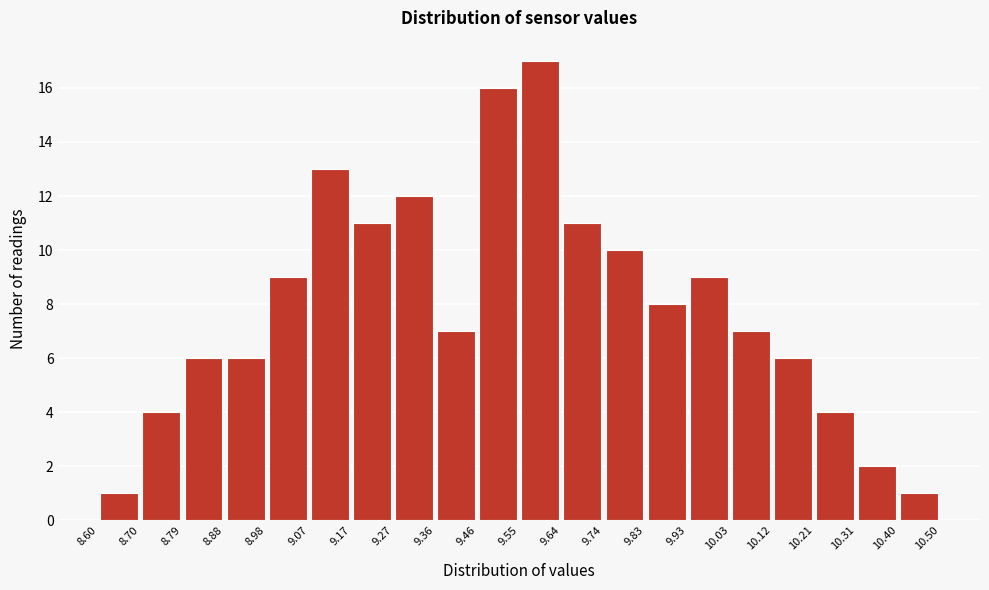

How tall is the bar that spans 9.07 to 9.17 on the x-axis? The values are not printed on the chart, so give them approximately, as read against the axis.

13